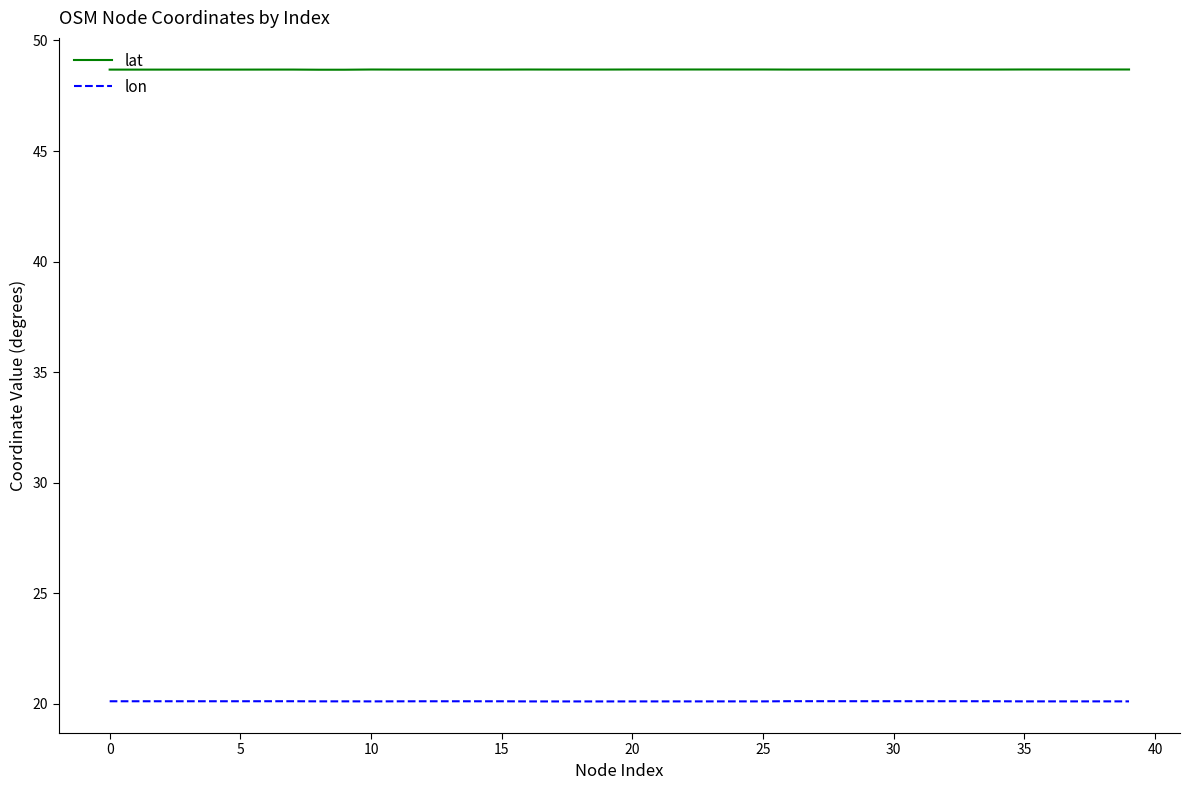

True or false: lon and lat cross at least once.

False